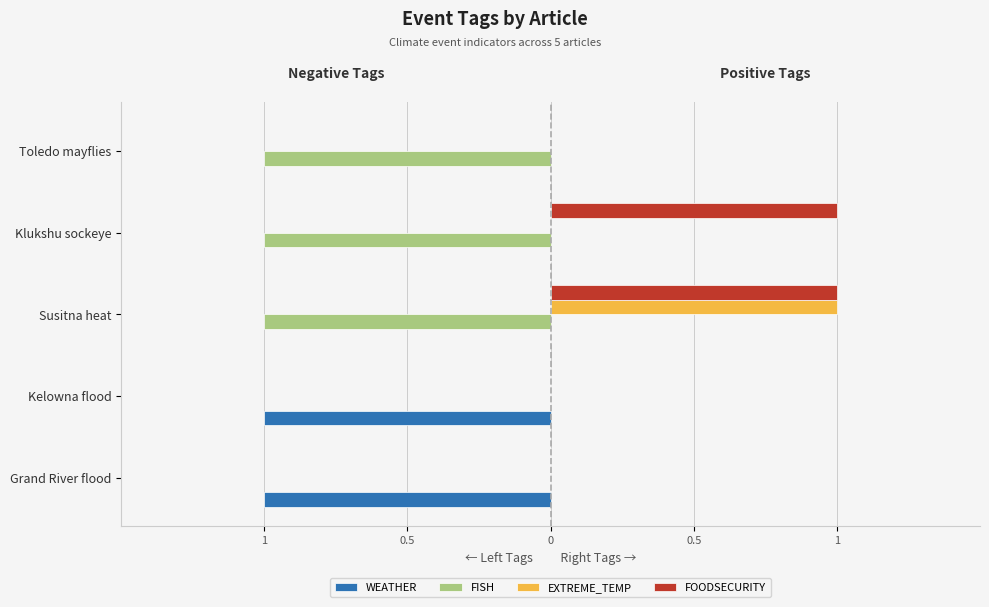

What are all the series names shown in the legend?

WEATHER, FISH, EXTREME_TEMP, FOODSECURITY